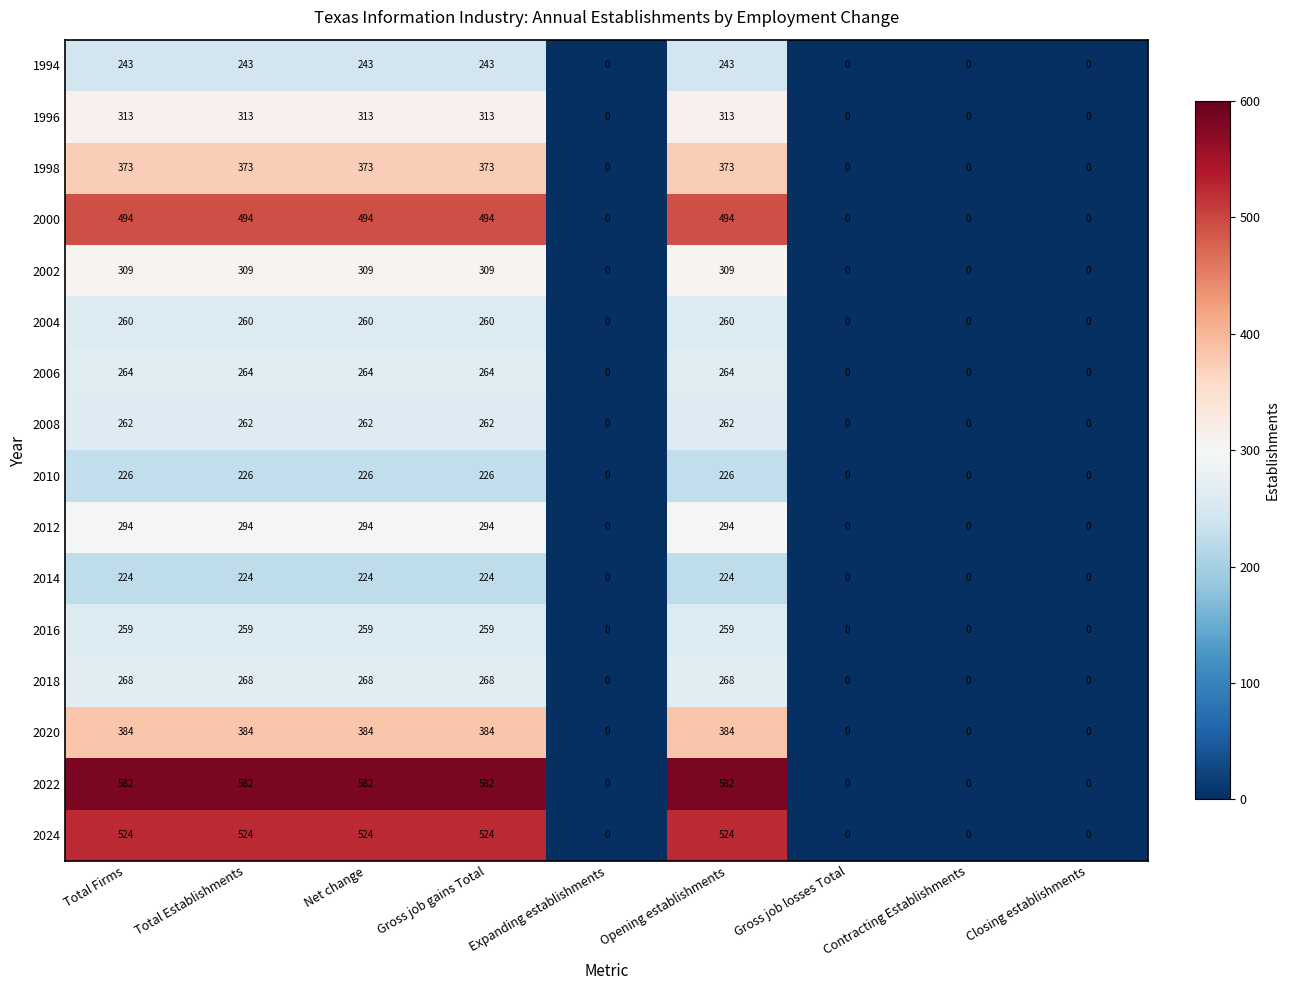

What is the total value across all series at Net change?

5279